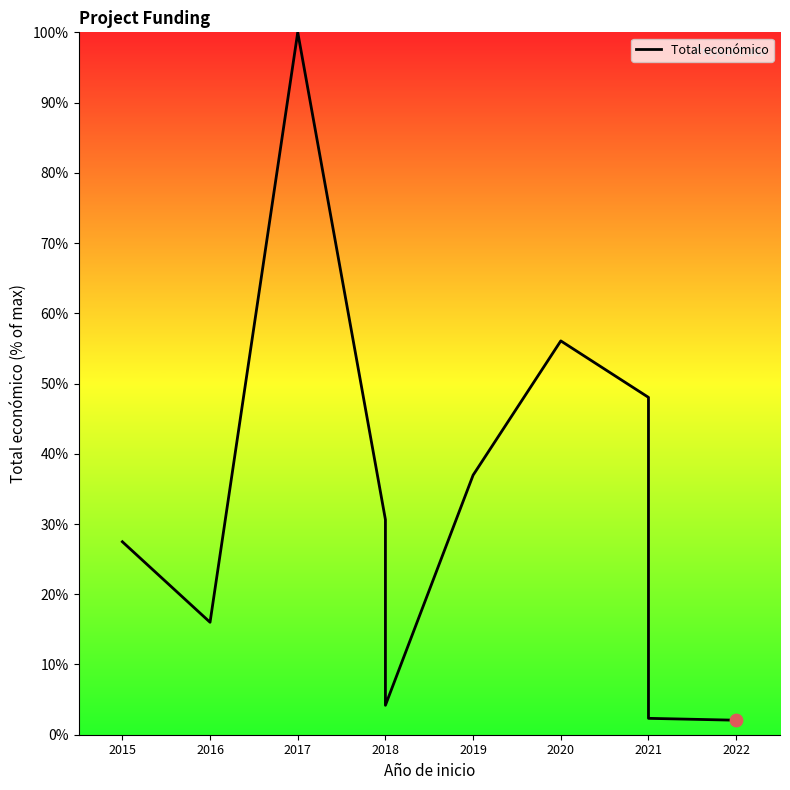

What is the change in value from 2018 to 2019?

+6.3